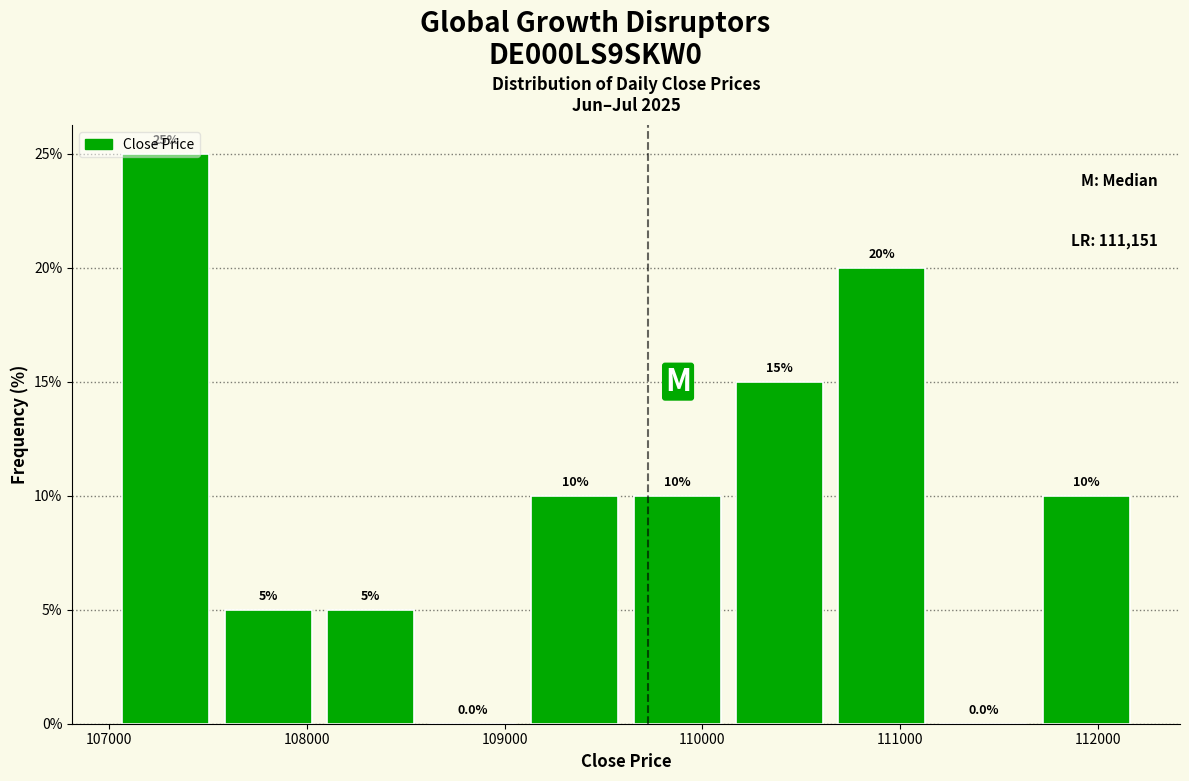

What is the height of the bar covering 109600 to 110100 on the x-axis? The bar edges are not printed on the chart, so give them approximately, as read against the axis.

10.0